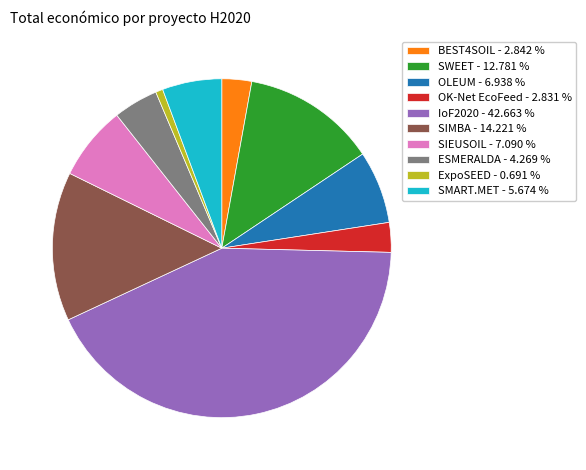

Does OLEUM - 6.938 % represent more than half of the total?

No